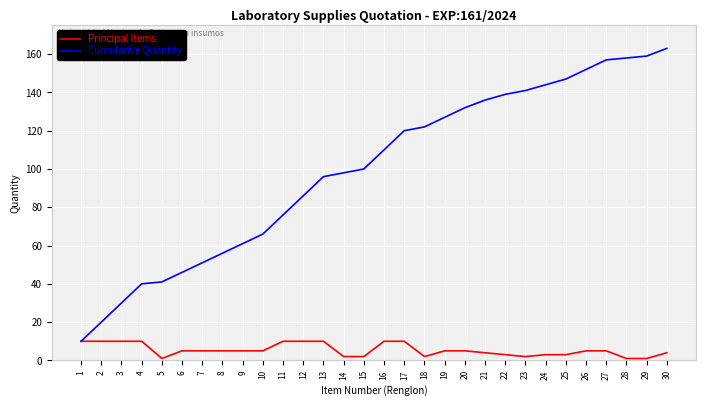

What is the maximum value shown in the chart?

163